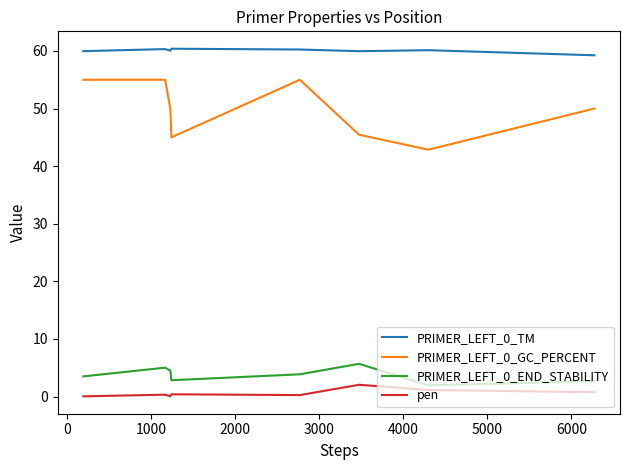

What is the highest value of the PRIMER_LEFT_0_END_STABILITY series?

5.7